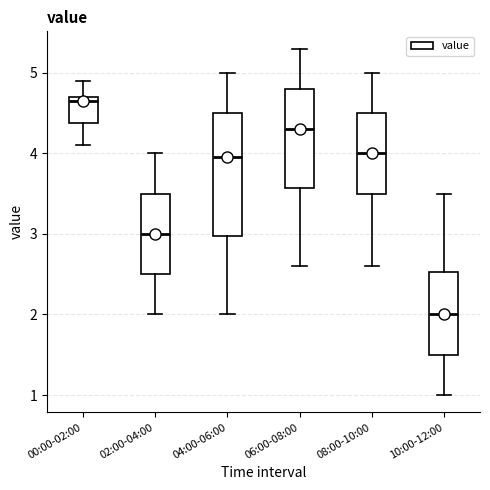

Reading left to right, read every box against the y-axis: the position of its median line, the range the box covers, and the ends of its whiskers. The values are not printed on the chart, so give them approximately, as read against the axis.

00:00-02:00: median 4.7 (just below the box's upper edge), box 4.4 to 4.7, whiskers 4.1 to 4.9
02:00-04:00: median 3.0, box 2.5 to 3.5, whiskers 2.0 to 4.0
04:00-06:00: median 4.0, box 3.0 to 4.5, whiskers 2.0 to 5.0
06:00-08:00: median 4.3, box 3.6 to 4.8, whiskers 2.6 to 5.3
08:00-10:00: median 4.0, box 3.5 to 4.5, whiskers 2.6 to 5.0
10:00-12:00: median 2.0, box 1.5 to 2.5, whiskers 1.0 to 3.5